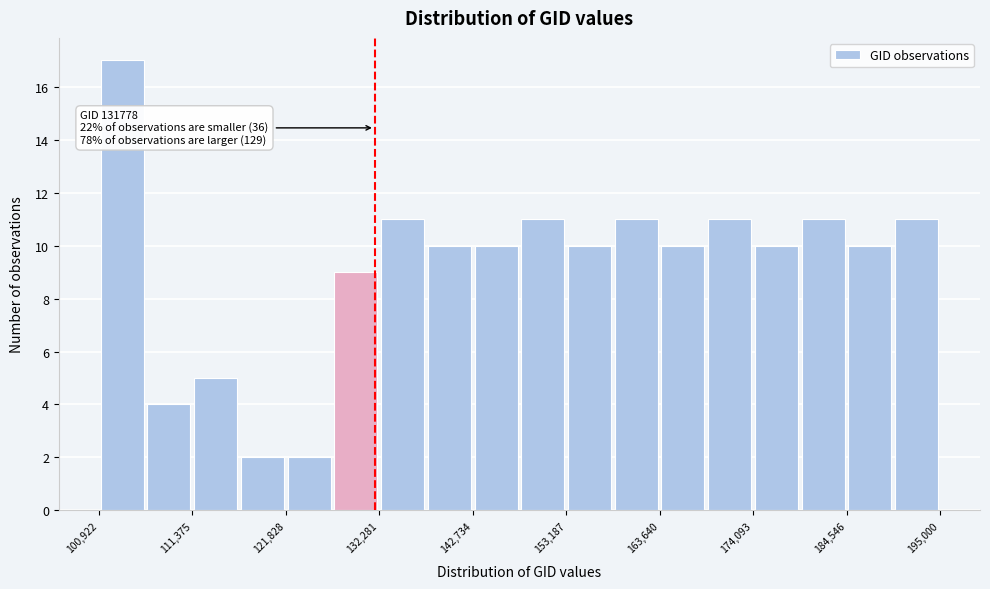

Read against the x-axis, roughly where is the centre of the tallest bar?

104000